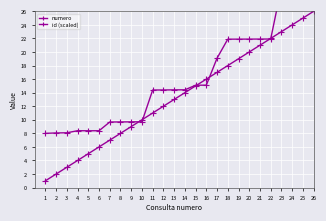

How many interior local valleys does the id (scaled) series have?

2